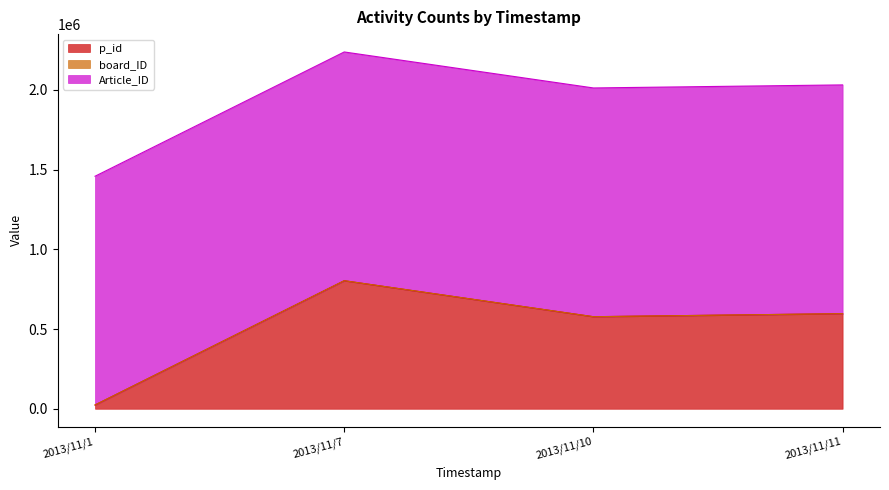

What is the value of the p_id point at the 4th from the left?

596598